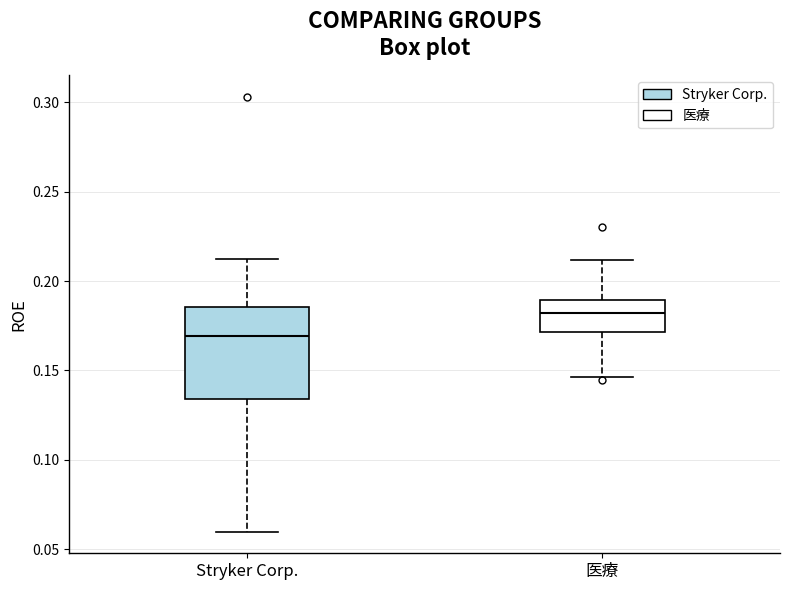

Which box's median line is the highest?

医療